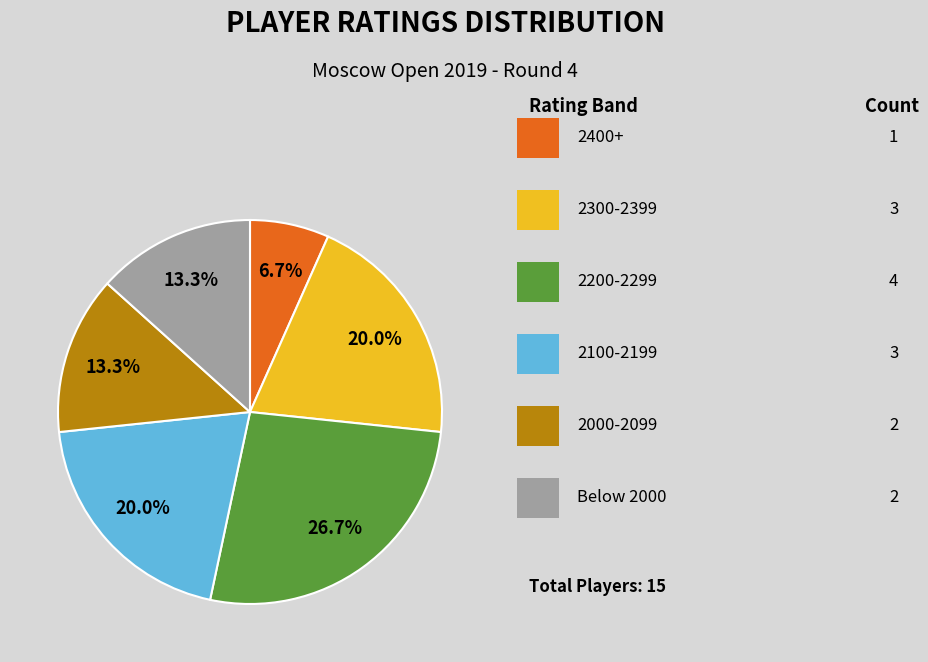

Is there any slice that represents more than half of the pie?

No